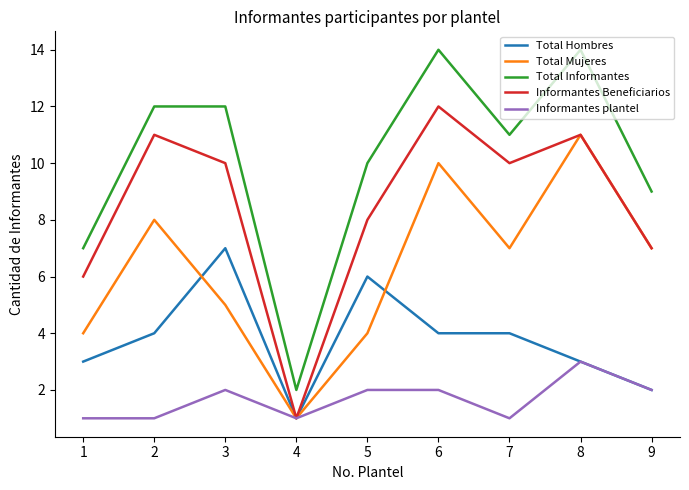

At which category does Total Mujeres reach its first local valley?

4